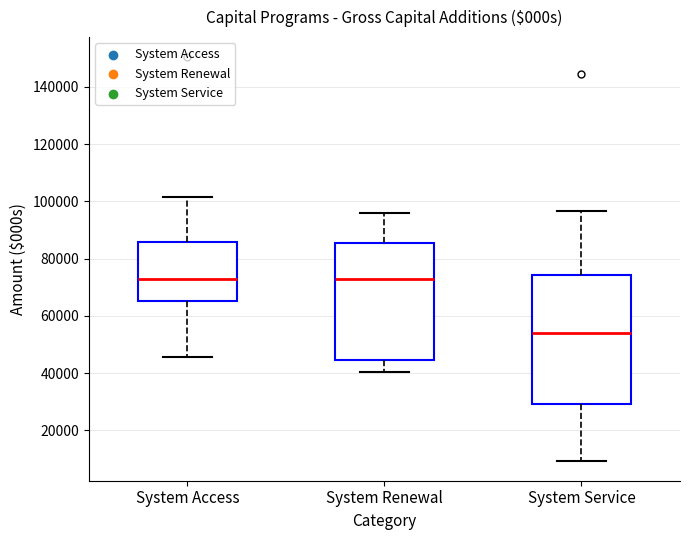

Which box's median line is the lowest?

System Service